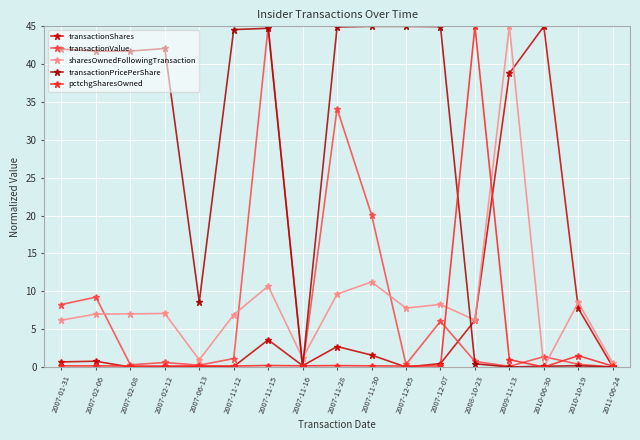

Where do transactionValue and transactionShares first cross each other?

2007-11-15 and 2007-11-16